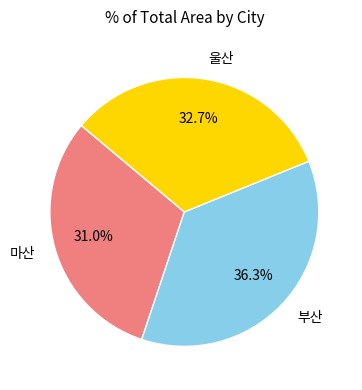

Is it true that 마산 is 31% of the pie?

True